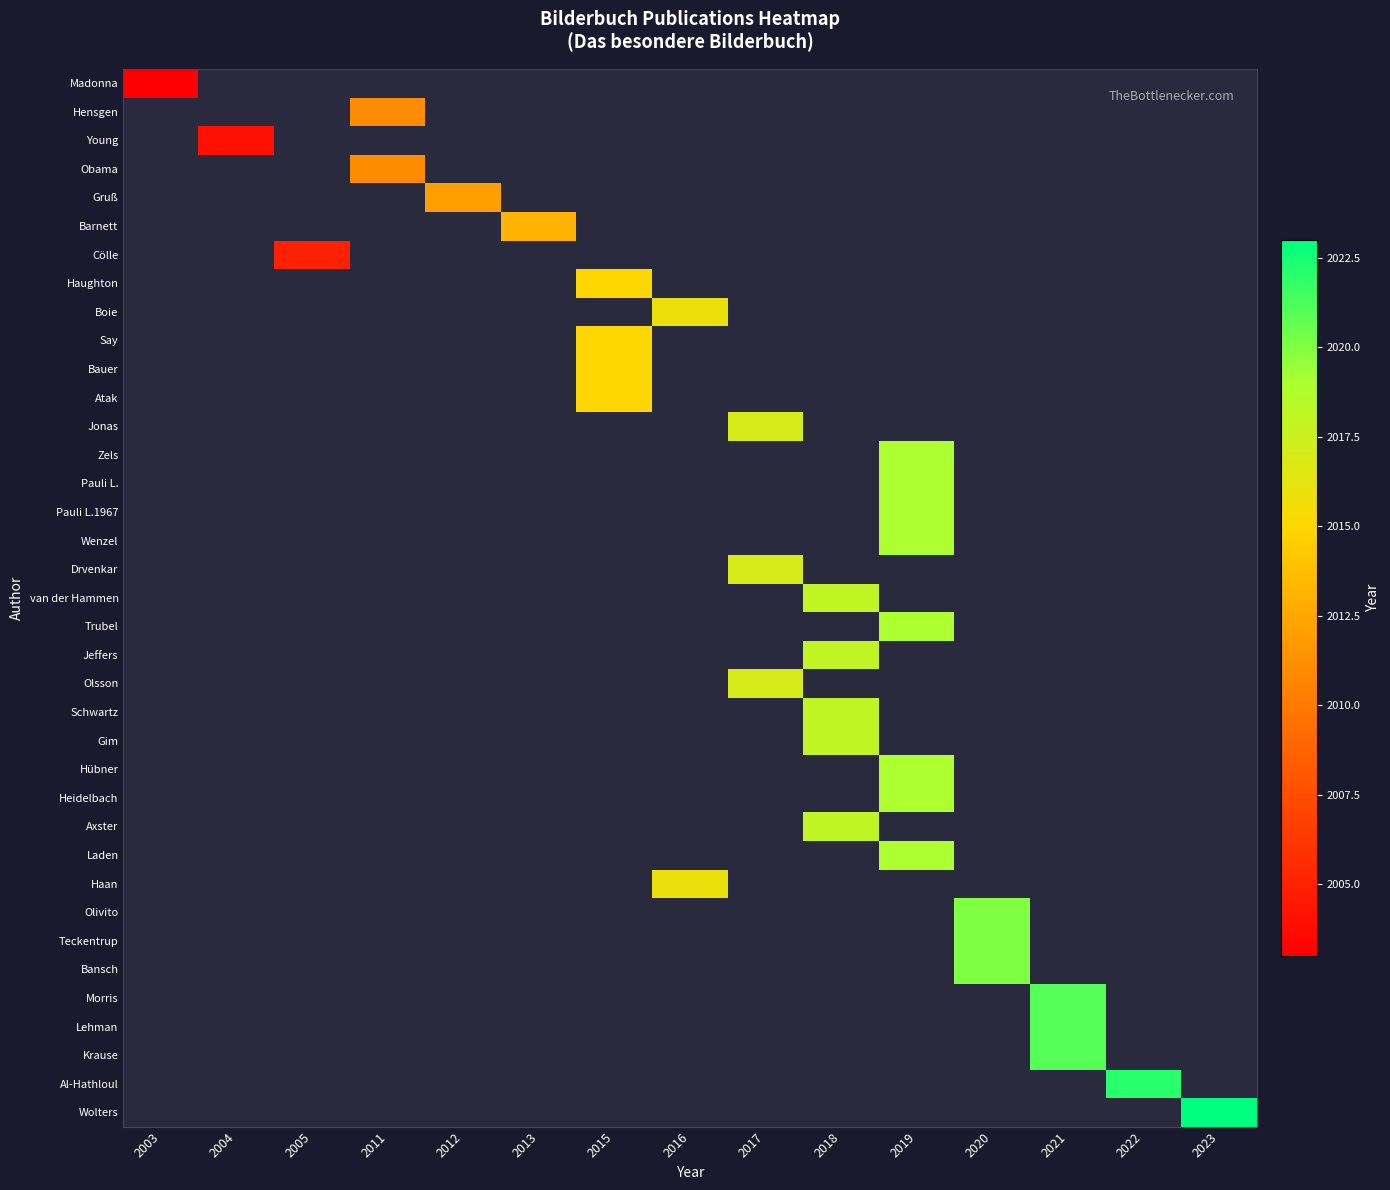

Which label corresponds to the smallest value in the chart?

2003